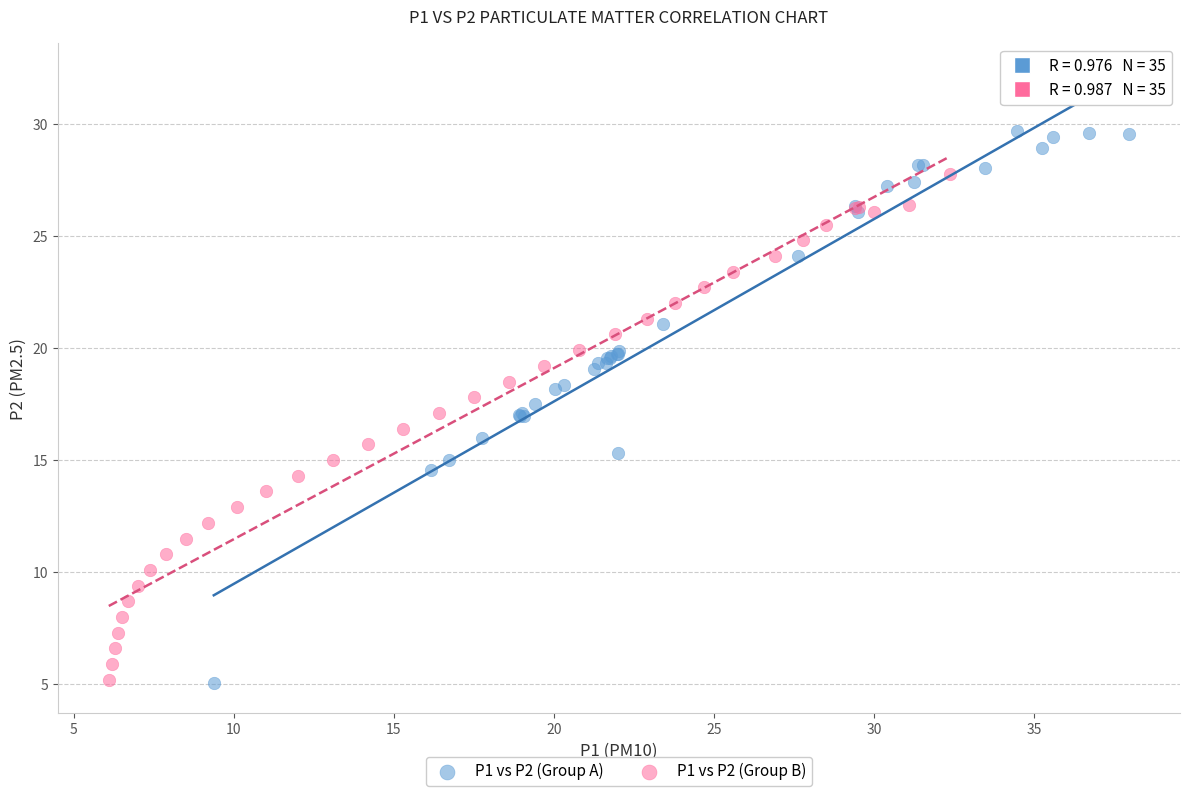

Which series has the largest Y range (max minus min)?

P1 vs P2 (Group A)